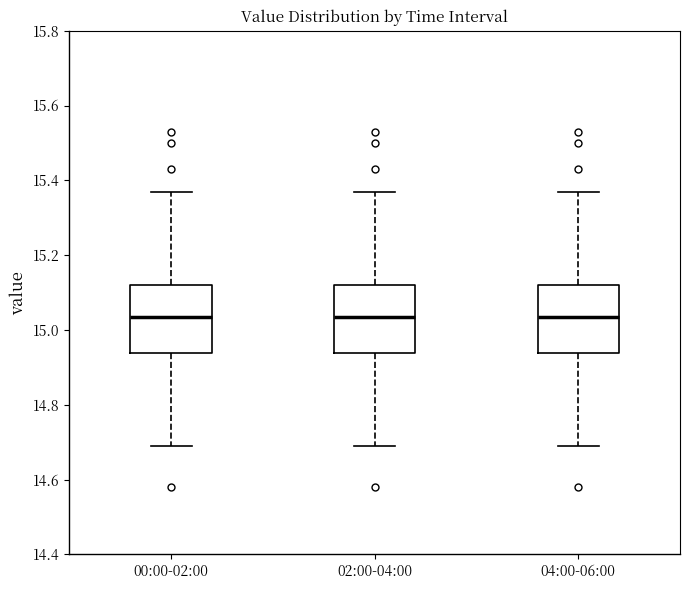

Reading left to right, read every box against the y-axis: the position of its median line, the range the box covers, and the ends of its whiskers. The values are not printed on the chart, so give them approximately, as read against the axis.

00:00-02:00: median 15.04, box 14.94 to 15.12, whiskers 14.70 to 15.38
02:00-04:00: median 15.04, box 14.94 to 15.12, whiskers 14.70 to 15.38
04:00-06:00: median 15.04, box 14.94 to 15.12, whiskers 14.70 to 15.38